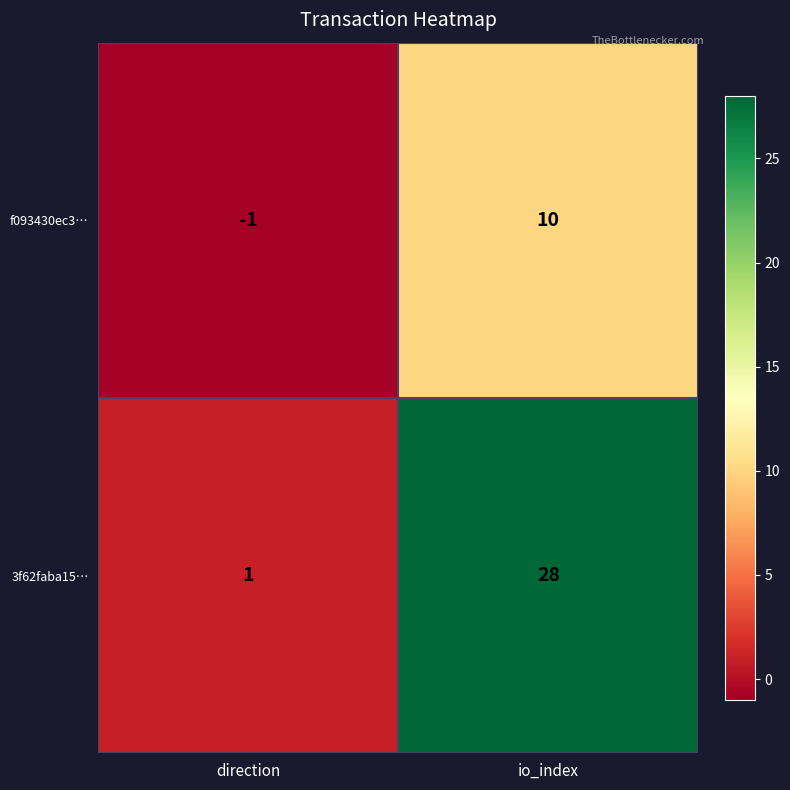

True or false: f093430ec3… has a value of 5 at io_index.

False